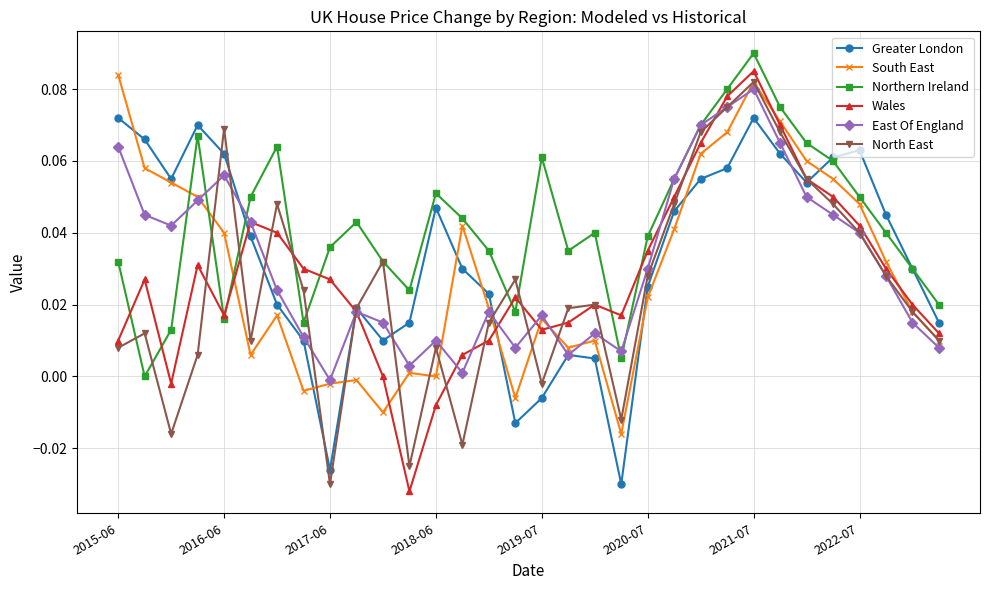

How many data points does each series have?

32